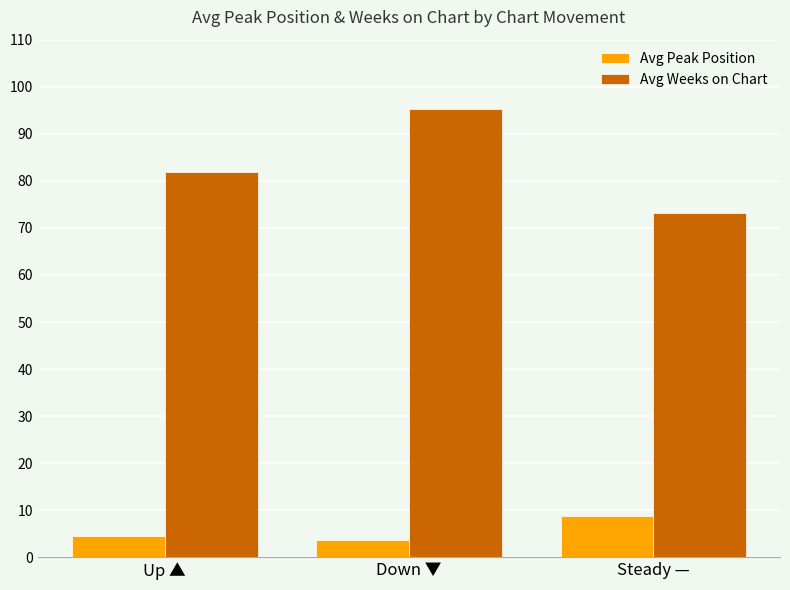

At which category is the sum across all series the highest?

Down ▼